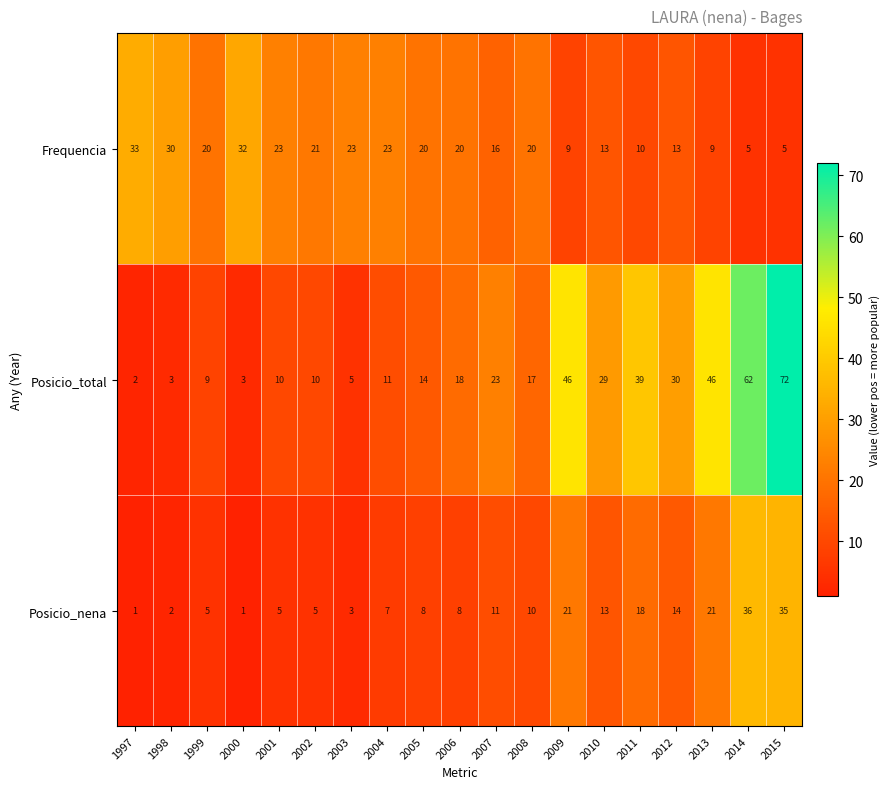

Which series has the largest total across all categories?

Posicio_total